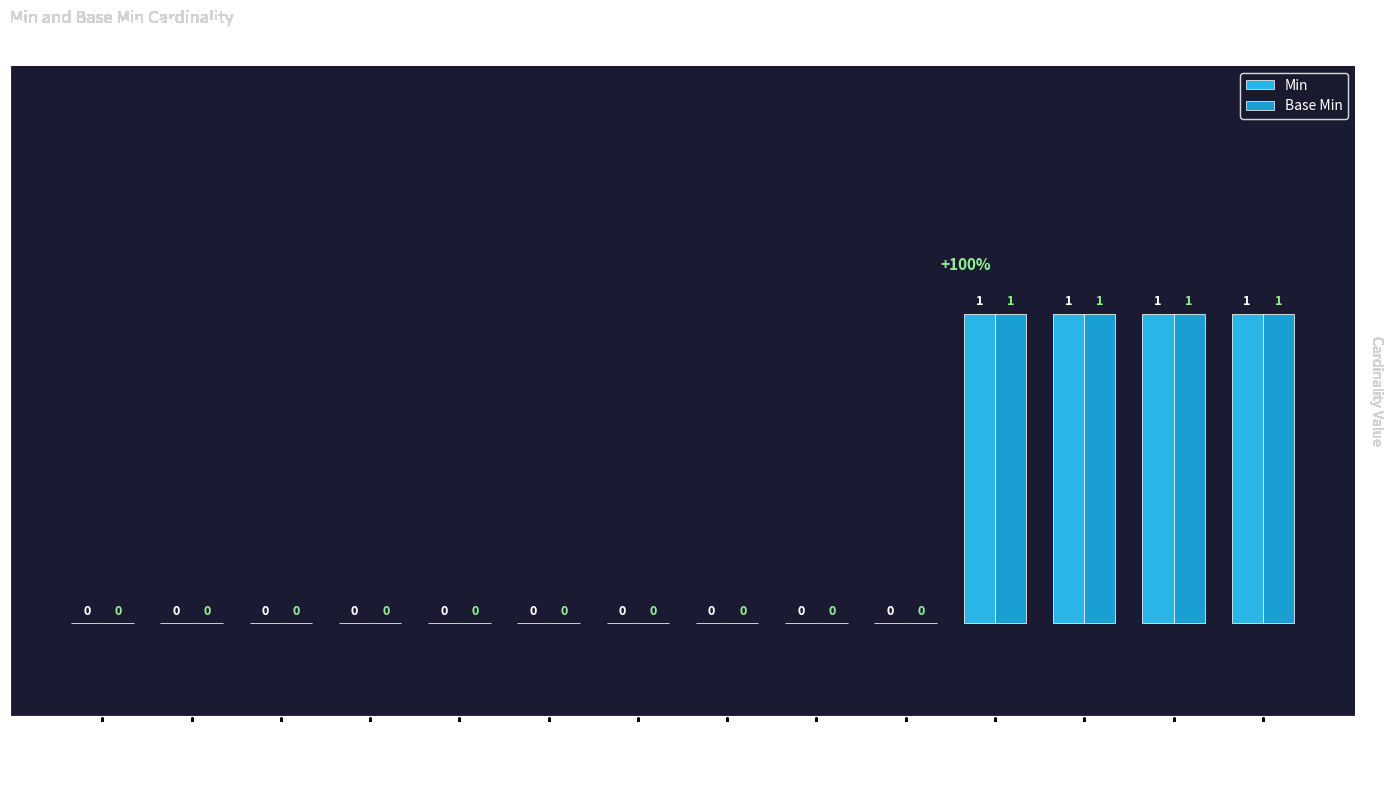

Is the value of Base Min at .amount greater than the value of Min at .language?

Yes